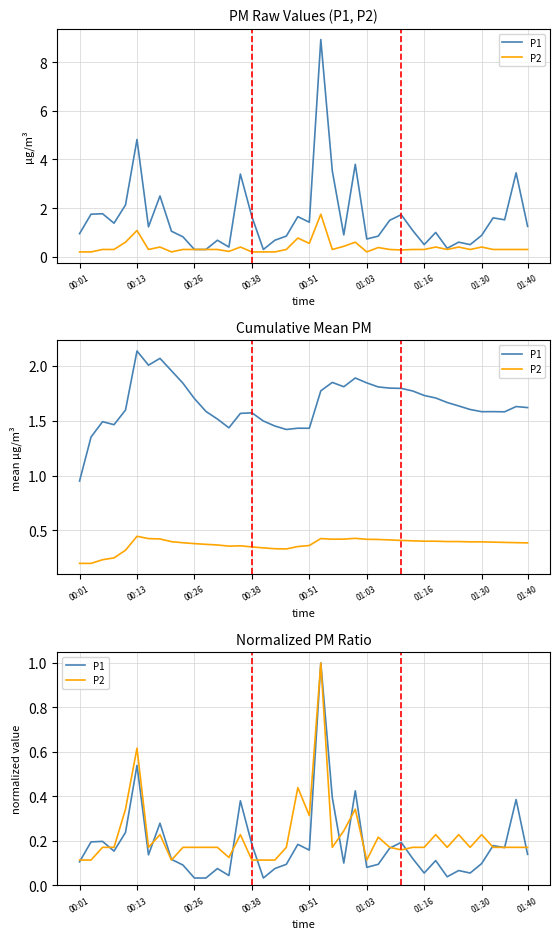

Is this an area chart (filled region under the line)?

No